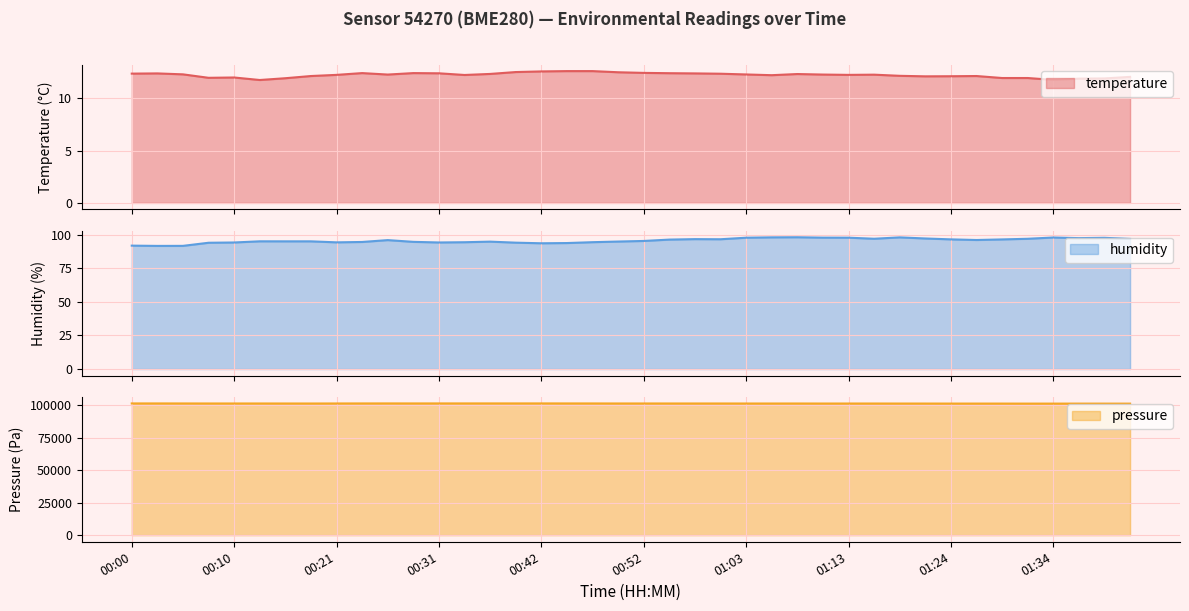

What is the average value of the humidity series?

95.5